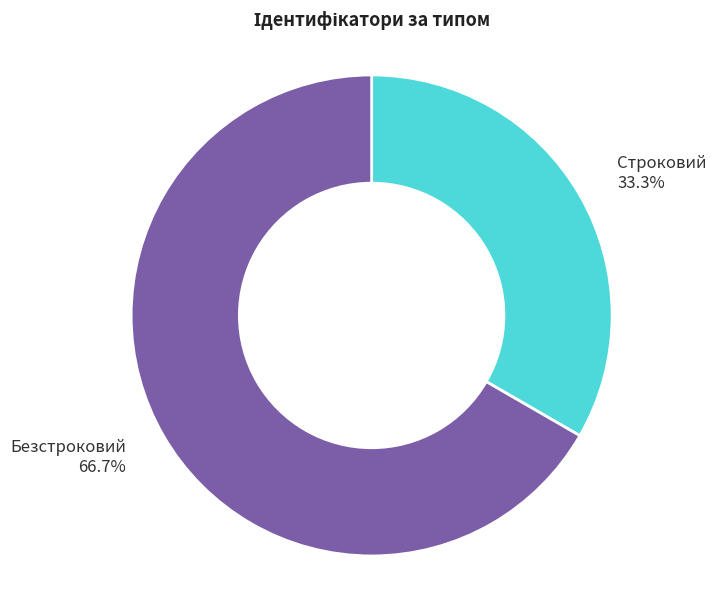

Is there a majority slice in this chart?

Yes